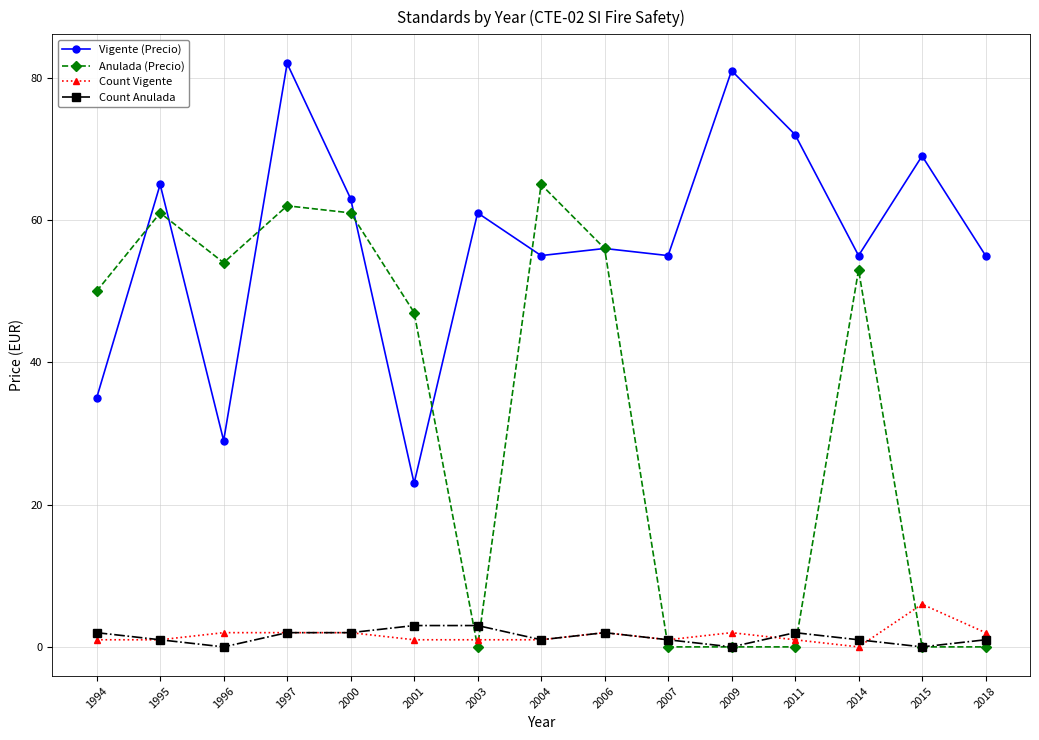

What is the sum of all Count Vigente values?

25